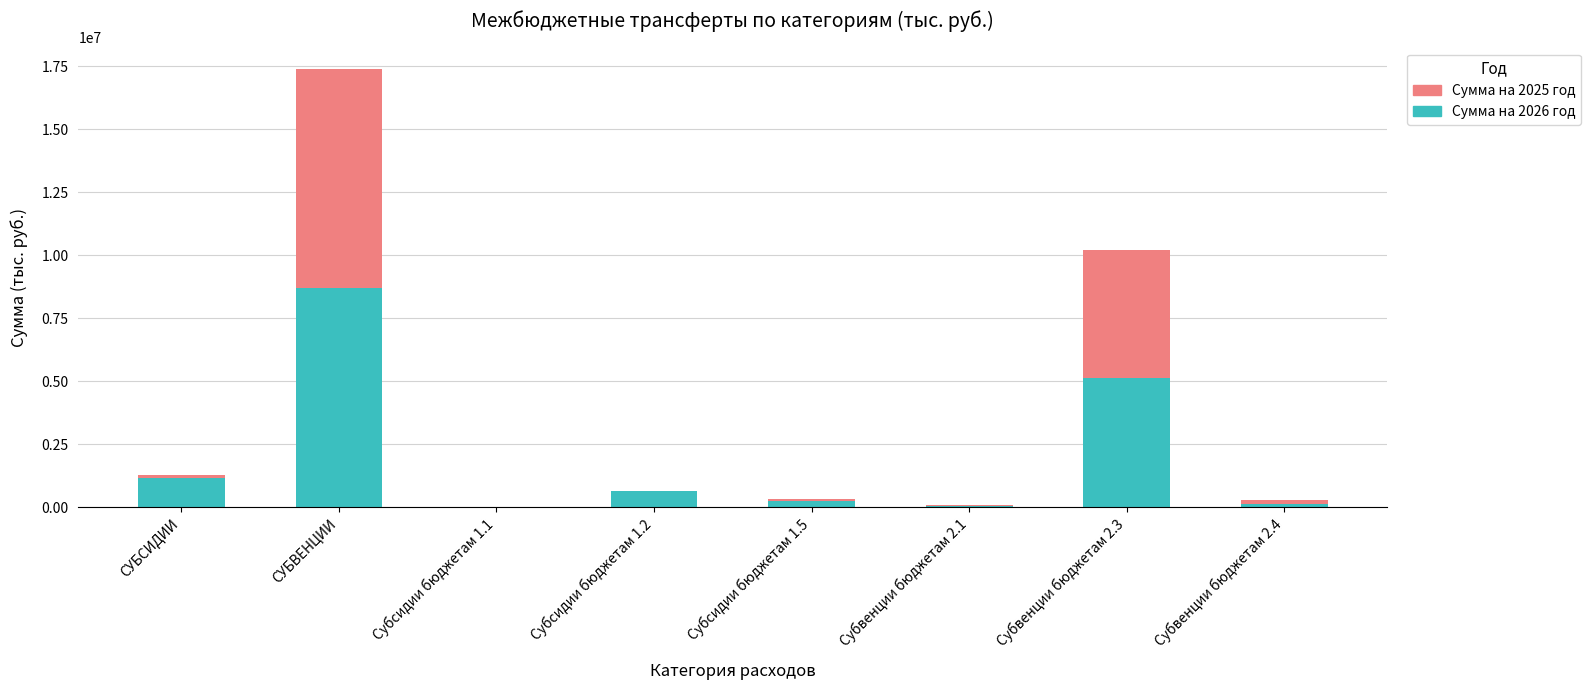

What are all the series names shown in the legend?

Сумма на 2025 год, Сумма на 2026 год